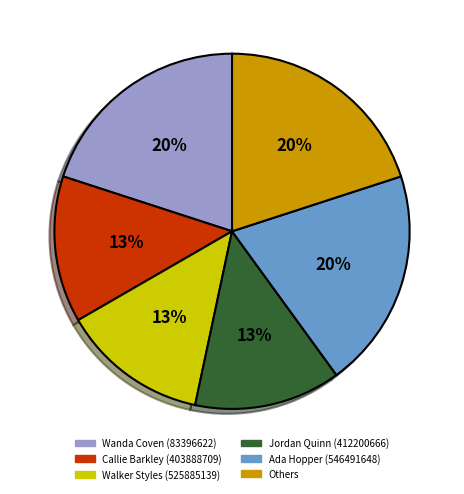

Is it true that Jordan Quinn (412200666) is 13% of the pie?

True